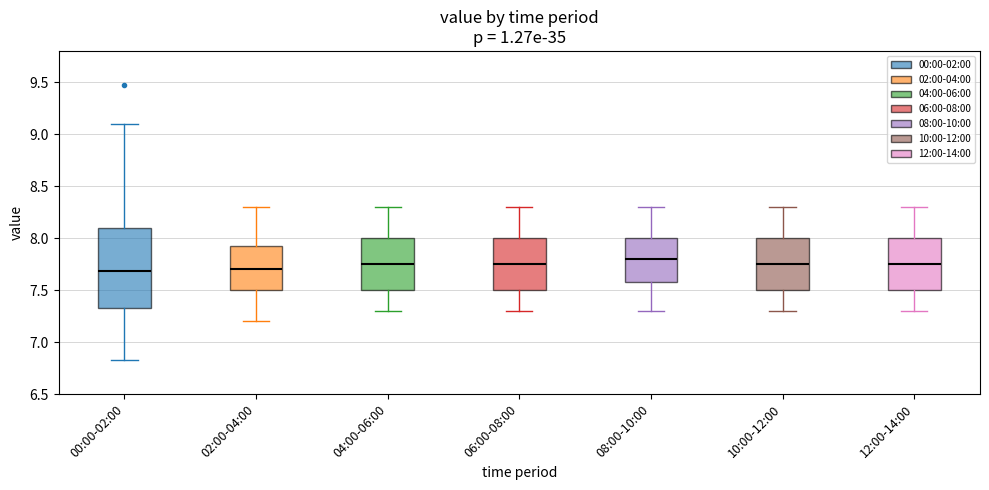

Reading left to right, read every box against the y-axis: the position of its median line, the range the box covers, and the ends of its whiskers. The values are not printed on the chart, so give them approximately, as read against the axis.

00:00-02:00: median 7.70, box 7.35 to 8.10, whiskers 6.85 to 9.10
02:00-04:00: median 7.70, box 7.50 to 7.95, whiskers 7.20 to 8.30
04:00-06:00: median 7.75, box 7.50 to 8.00, whiskers 7.30 to 8.30
06:00-08:00: median 7.75, box 7.50 to 8.00, whiskers 7.30 to 8.30
08:00-10:00: median 7.80, box 7.60 to 8.00, whiskers 7.30 to 8.30
10:00-12:00: median 7.75, box 7.50 to 8.00, whiskers 7.30 to 8.30
12:00-14:00: median 7.75, box 7.50 to 8.00, whiskers 7.30 to 8.30